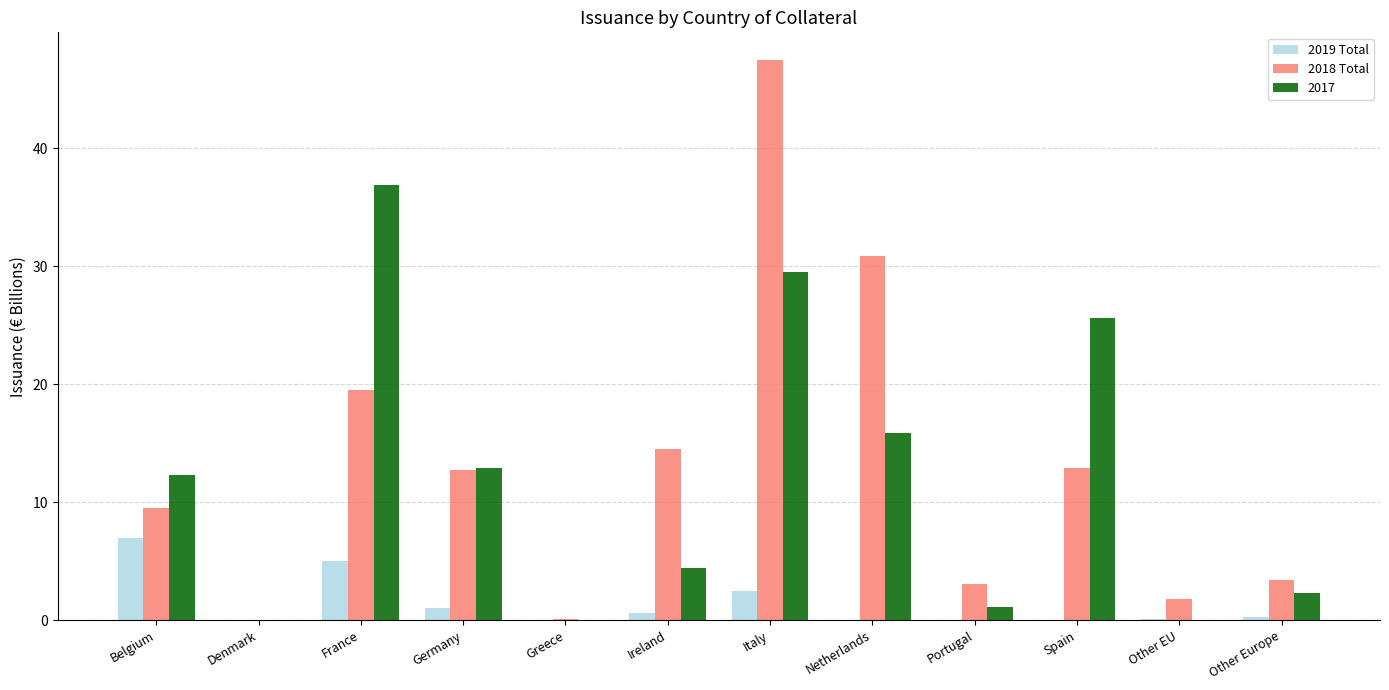

Which series has the widest spread of values?

2018 Total